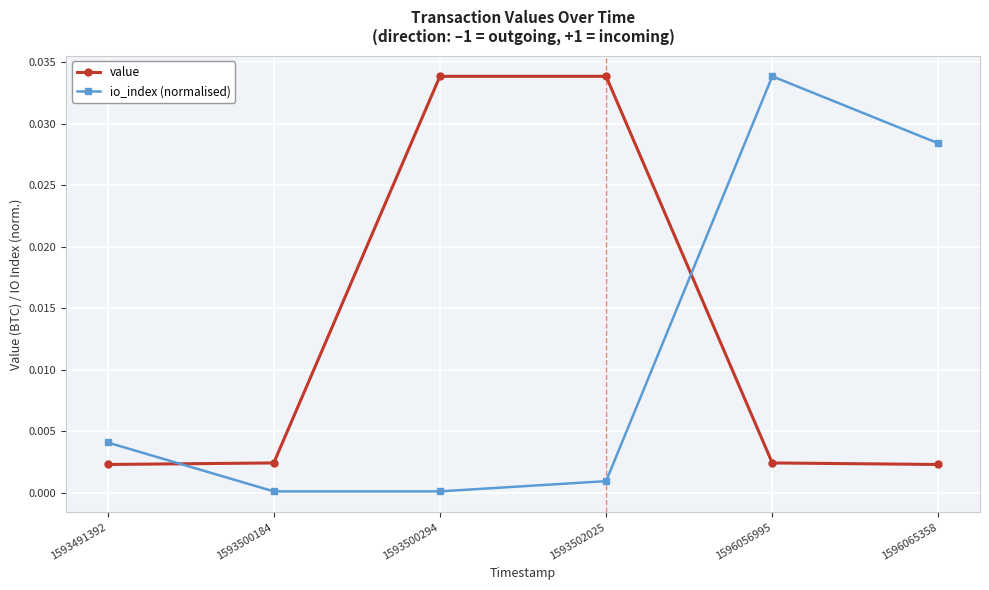

How many interior local peaks does the io_index (normalised) series have?

1